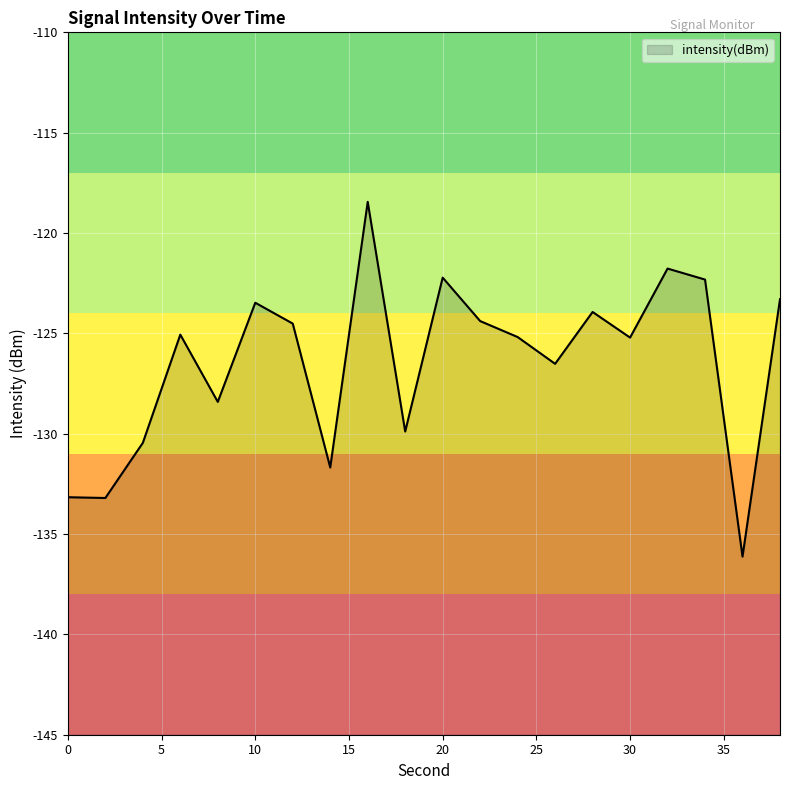

The value at 38 is -123.3. True or false?

True